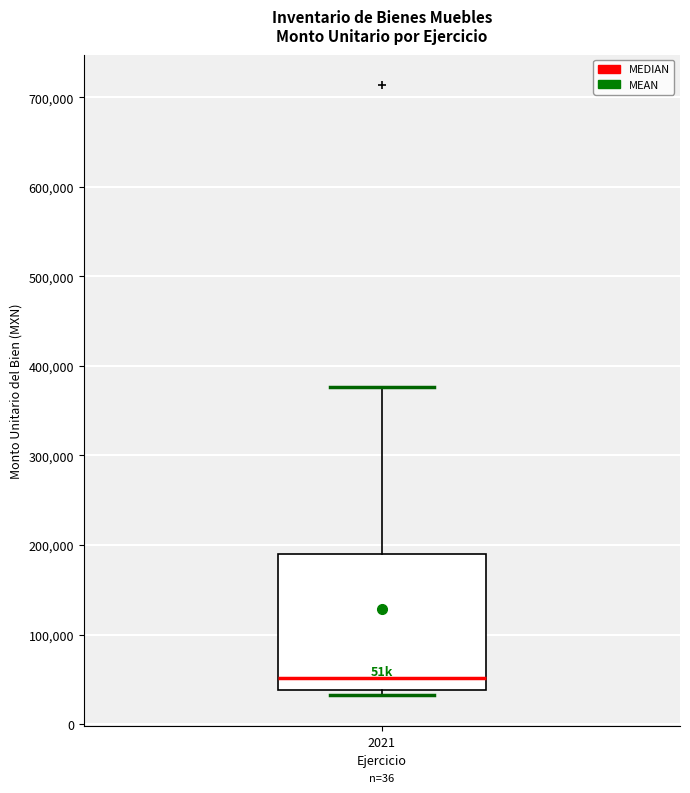

Read this box plot against the y-axis: the position of the median line, the range covered by the box, and the ends of both whiskers. The values are not printed on the chart, so give them approximately, as read against the axis.

median 50000, box 40000 to 190000, whiskers 30000 to 380000